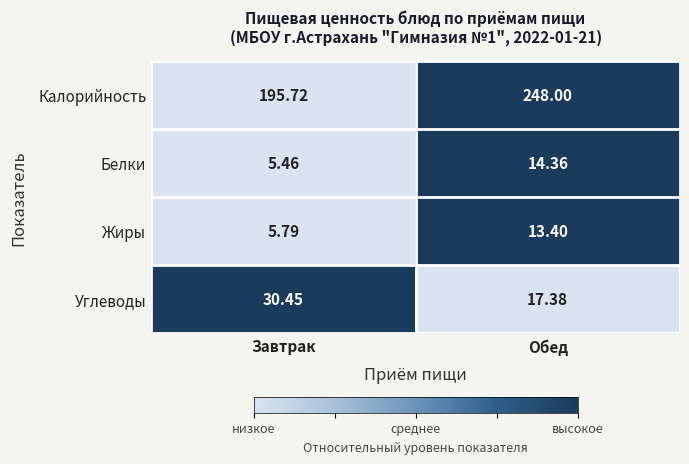

Which series has the largest range (max minus min)?

Калорийность